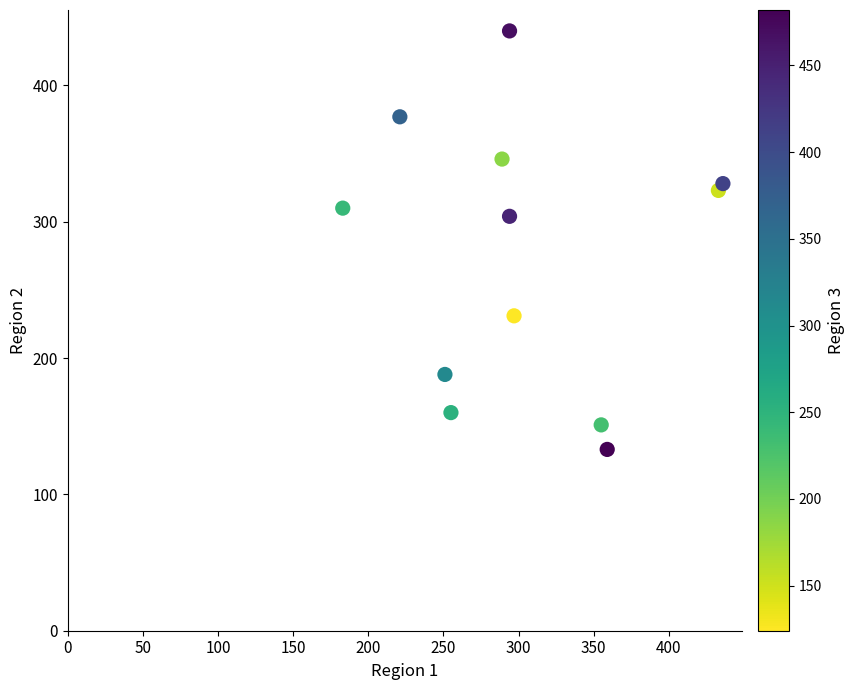

What Y value in the scatter plot is closest to 286?

304